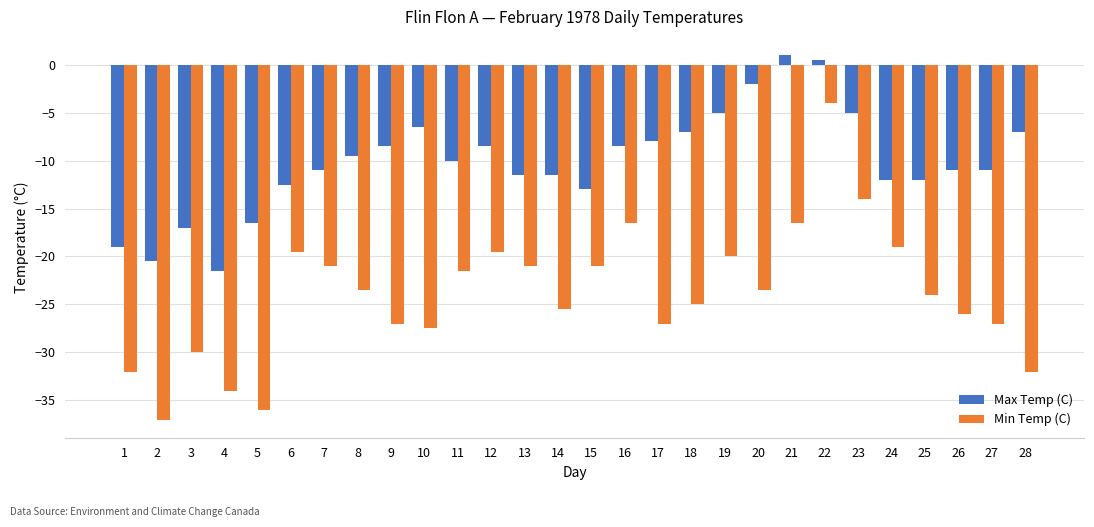

What is the value of the Min Temp (C) bar at the 16th from the left?

-16.5